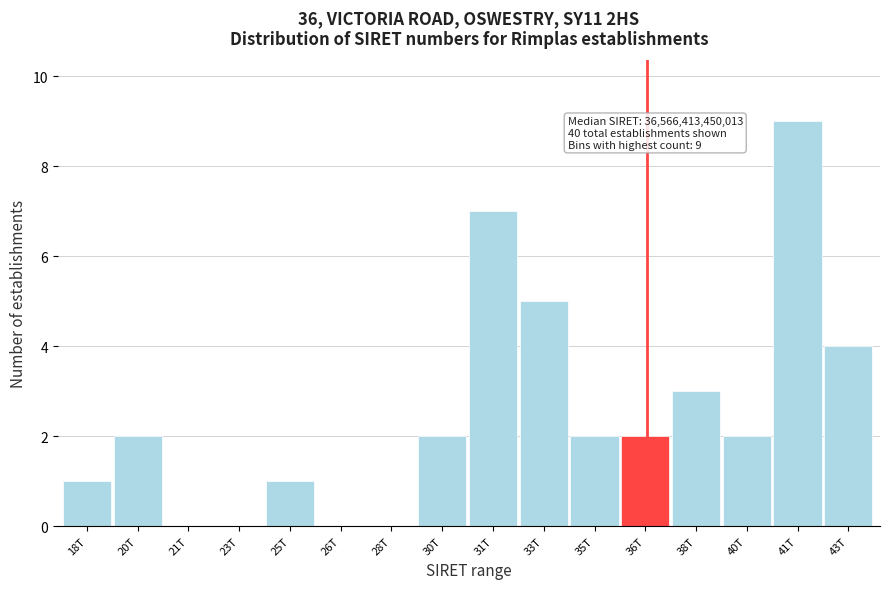

Reading left to right, what are all the values shown in this chart?

18T=1	20T=2	21T=0	23T=0	25T=1	26T=0	28T=0	30T=2	31T=7	33T=5	35T=2	36T=2	38T=3	40T=2	41T=9	43T=4